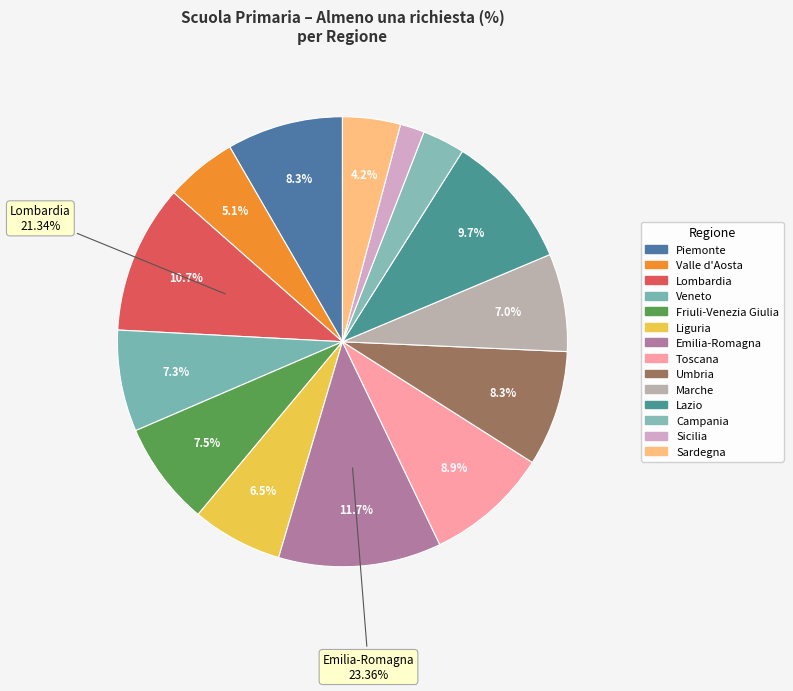

Rank the categories by value from lowest to highest.

Sicilia, Campania, Sardegna, Valle d'Aosta, Liguria, Marche, Veneto, Friuli-Venezia Giulia, Umbria, Piemonte, Toscana, Lazio, Lombardia, Emilia-Romagna